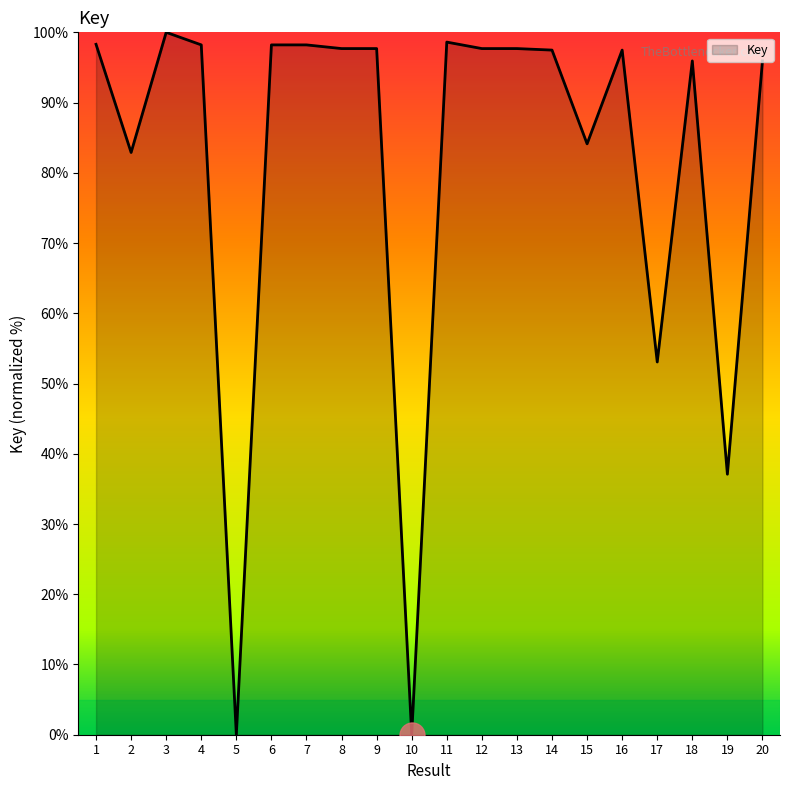

Where is the first local maximum?

3